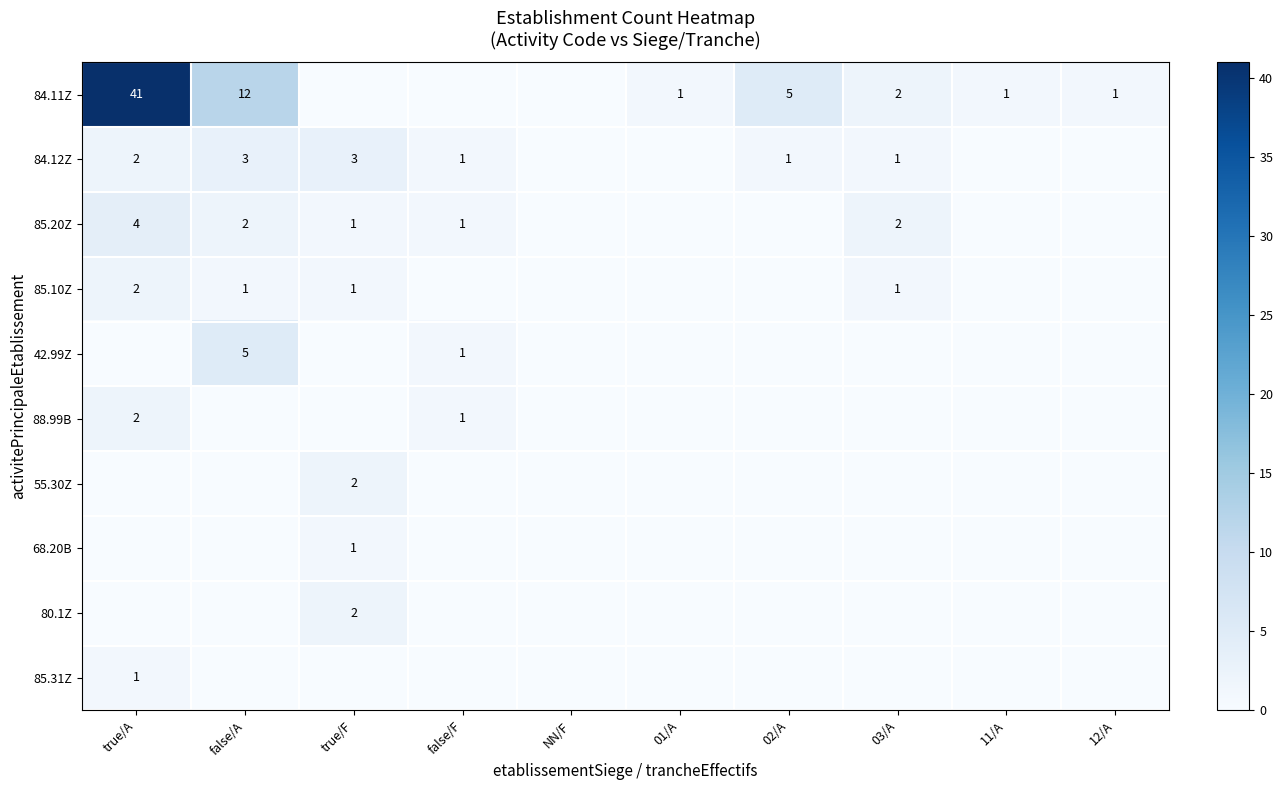

True or false: 84.11Z has a value of 1 at 11/A.

True